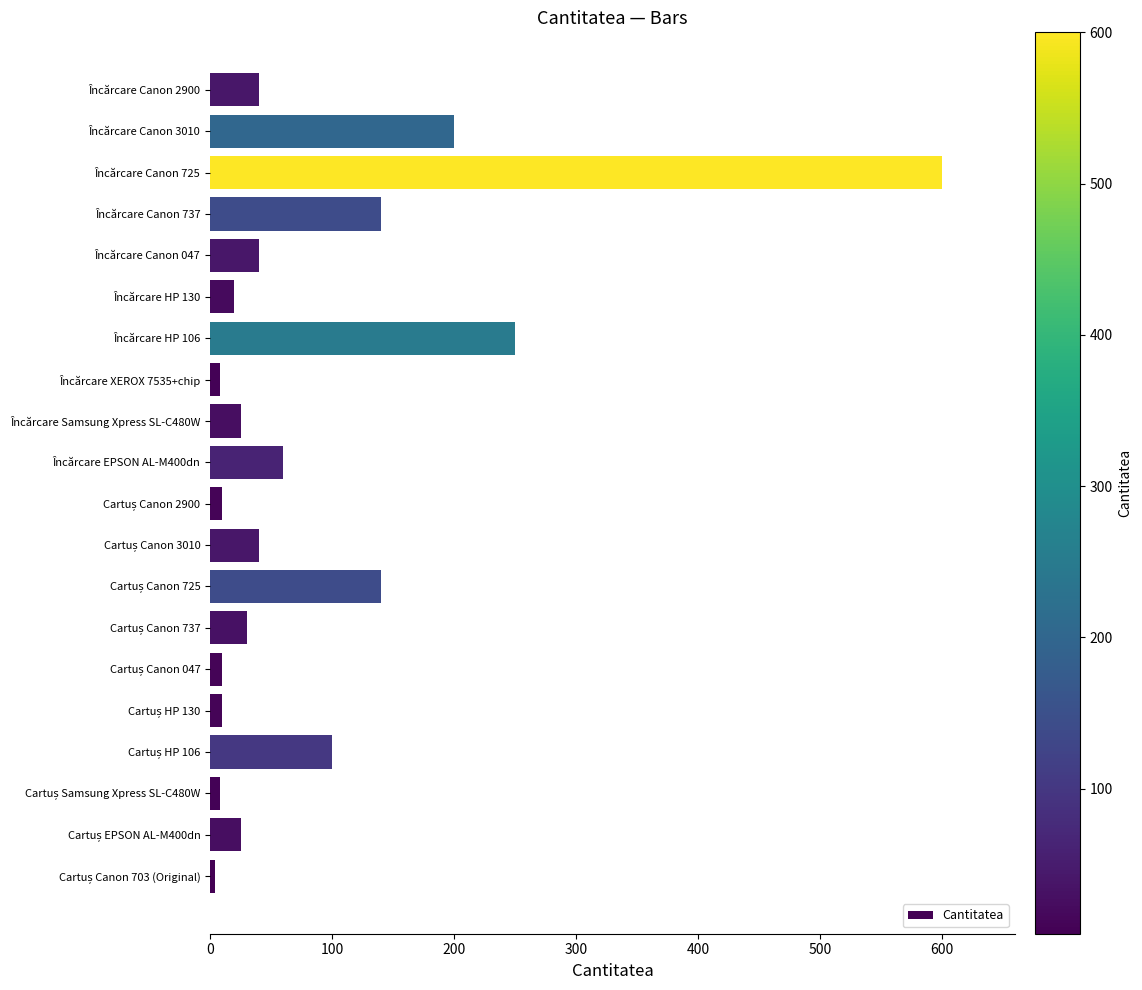

What is the minimum value shown in the chart?

4